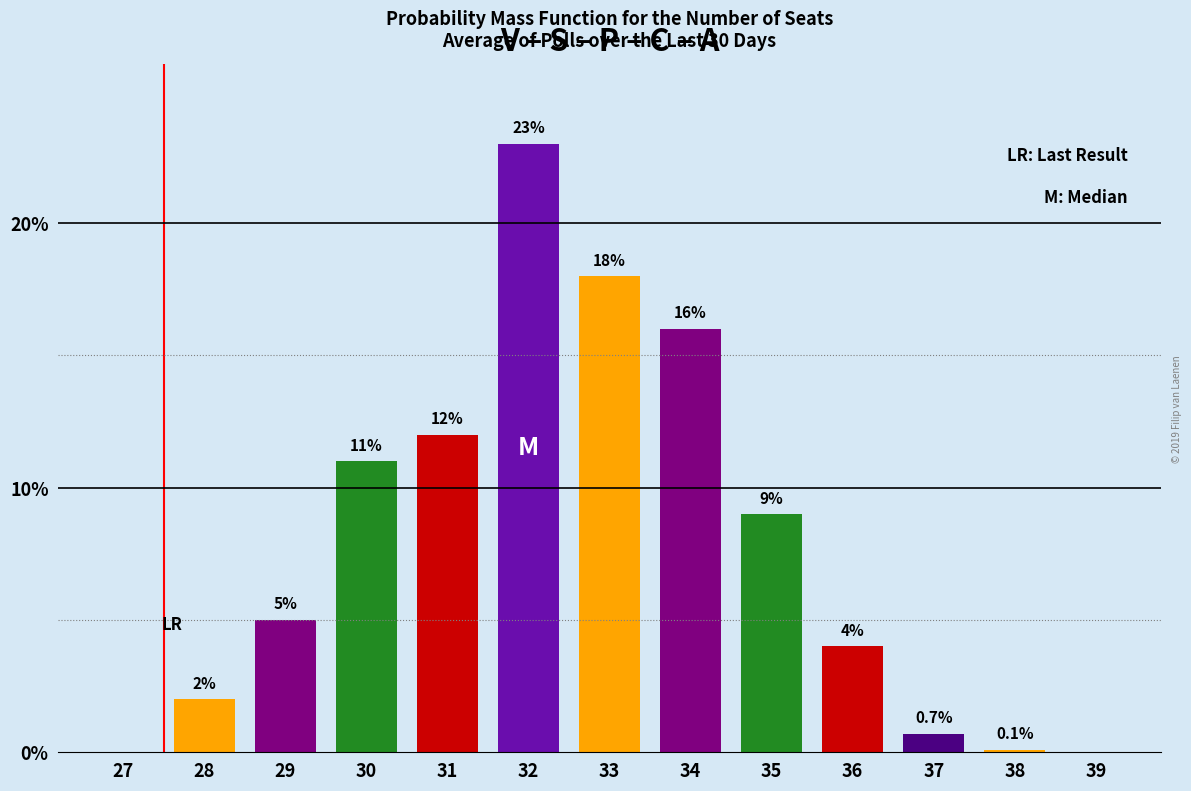

Reading left to right, transcribe all the data shown in this chart.

27=0.0	28=2.0	29=5.0	30=11.0	31=12.0	32=23.0	33=18.0	34=16.0	35=9.0	36=4.0	37=0.7	38=0.1	39=0.0